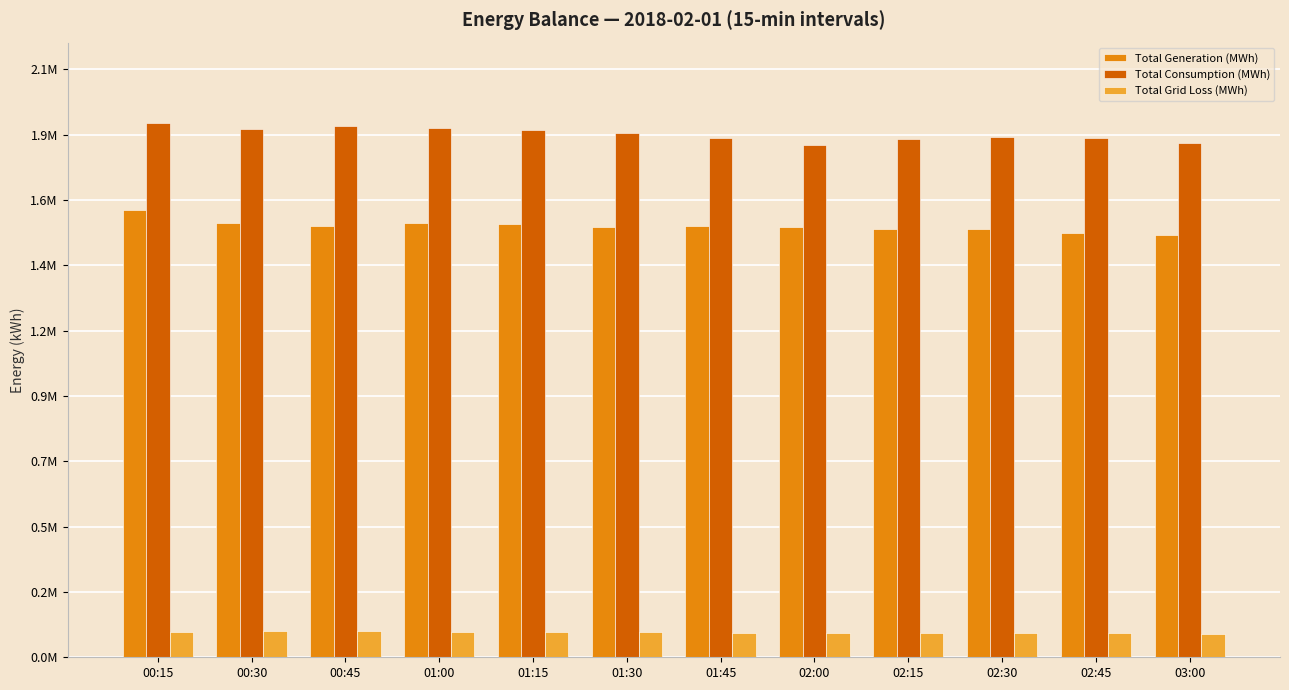

What is the spread (max minus min) of values at 00:45?

1820823.1